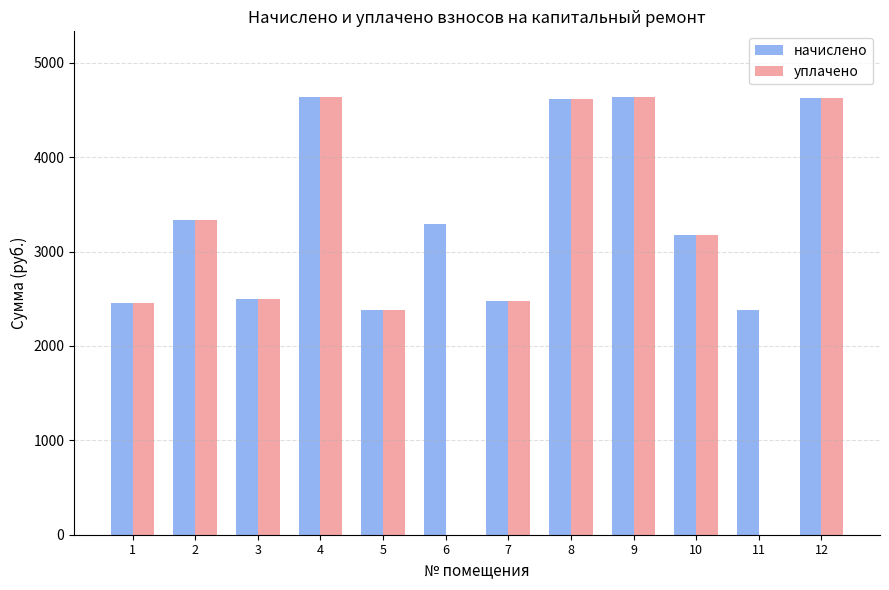

Which series has the largest total across all categories?

начислено